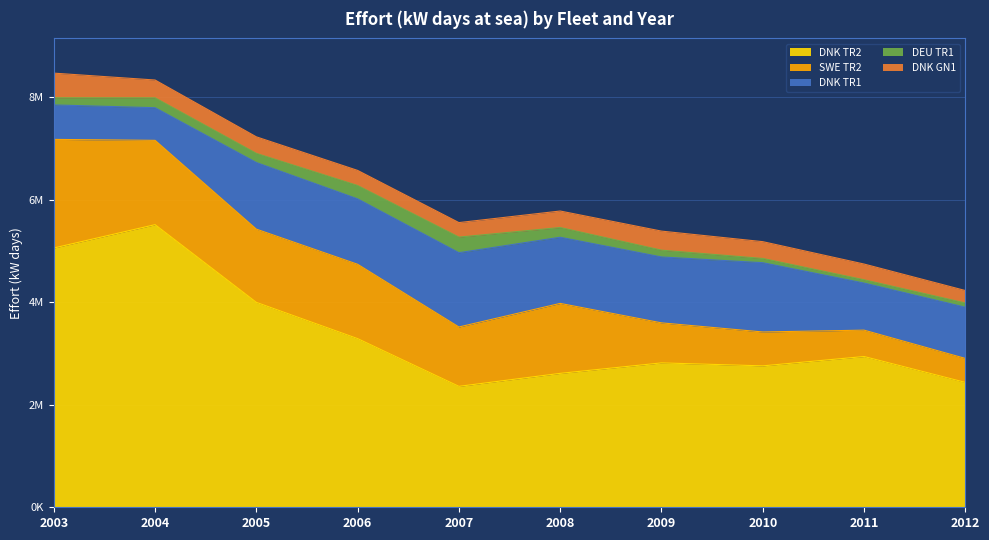

True or false: DNK TR1 and DEU TR1 intersect in this chart.

False